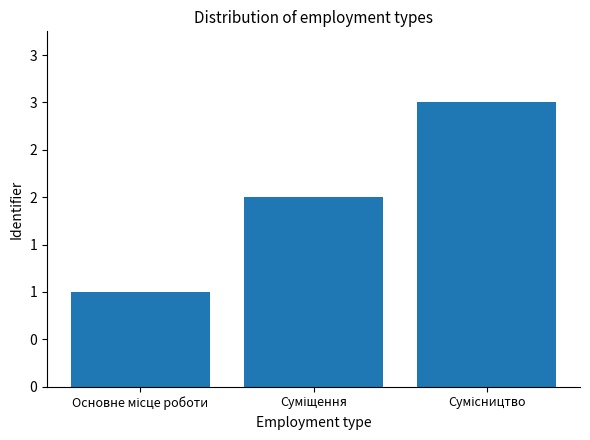

Does the chart contain any negative values?

No